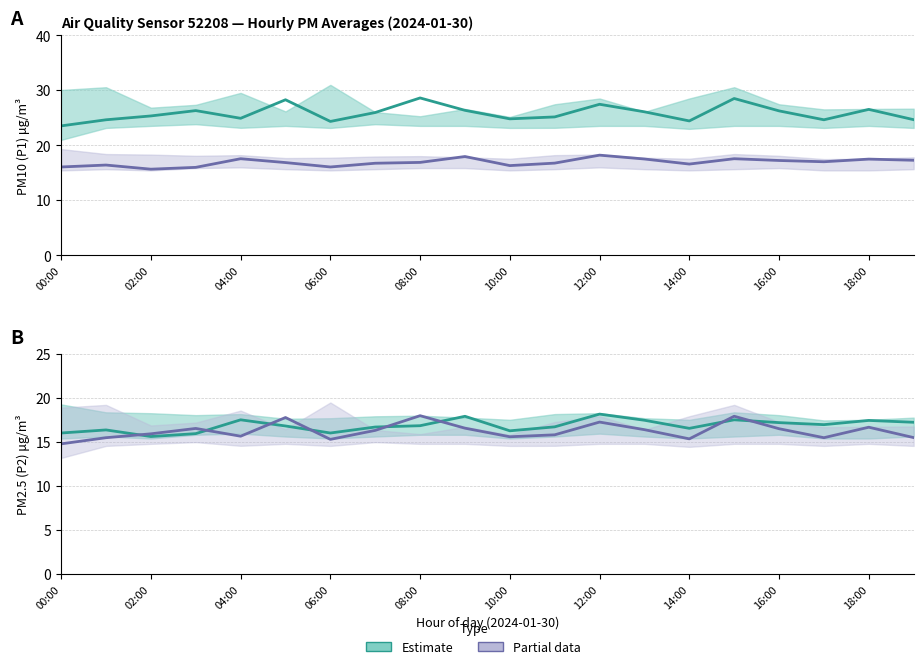

True or false: P1 (PM10) and P1 scaled (partial) cross at least once.

False